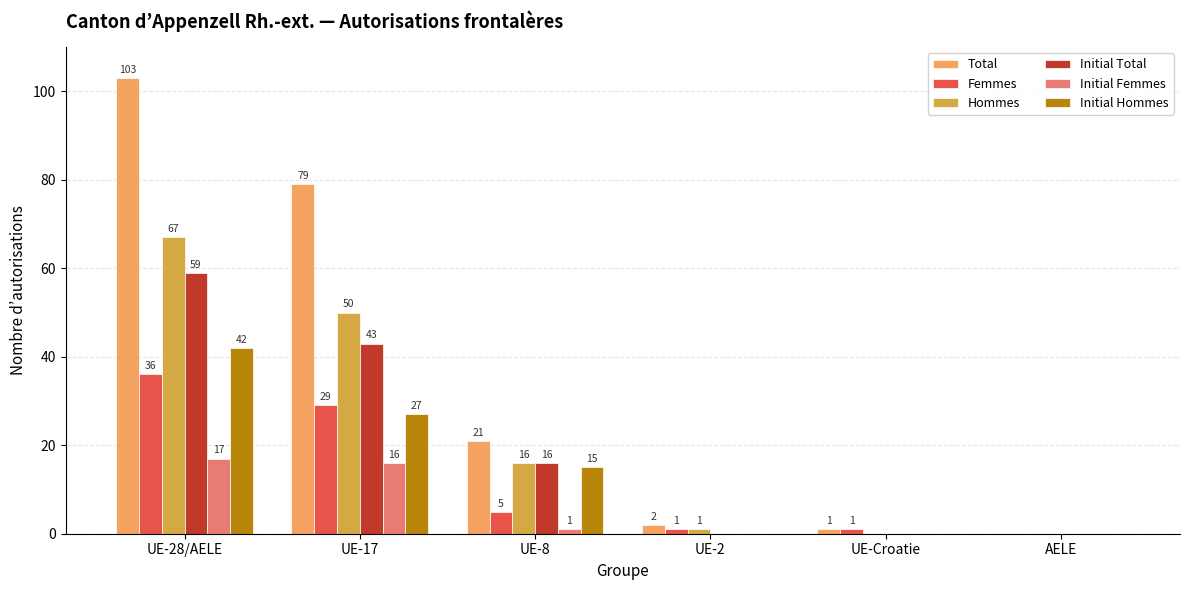

What is the highest value of the Femmes series?

36